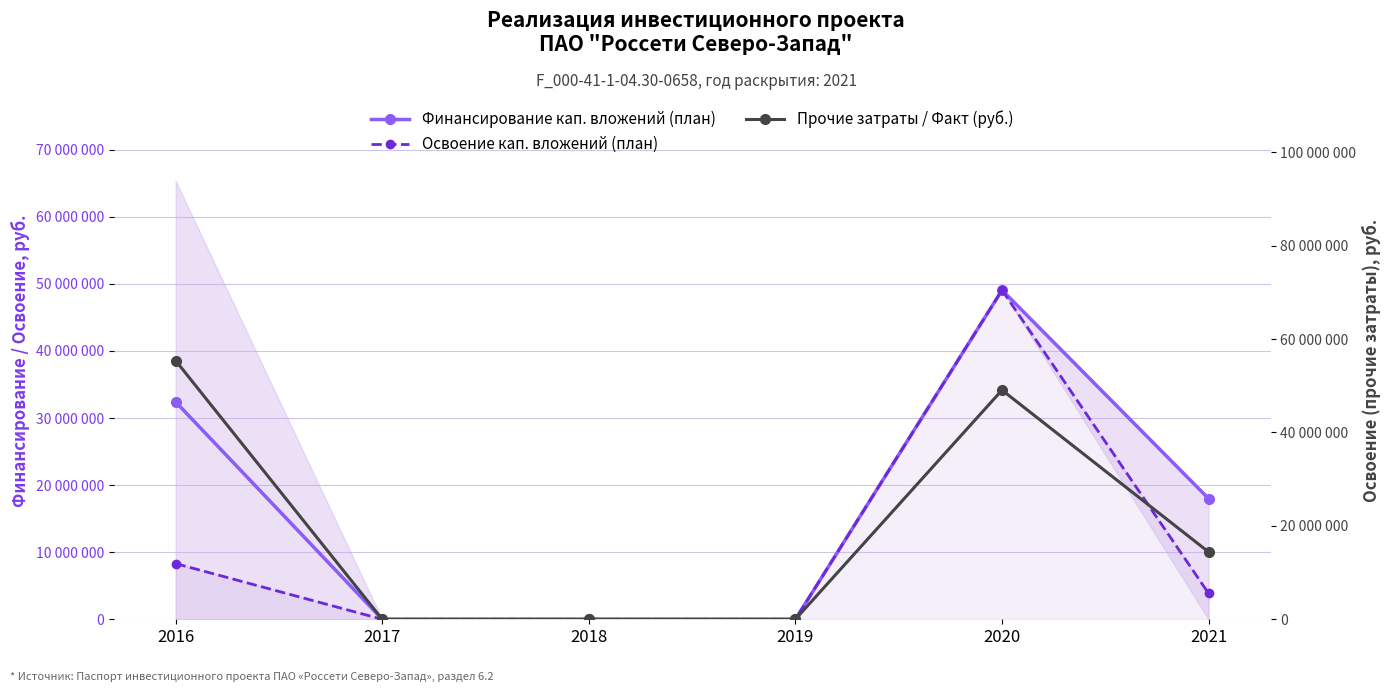

True or false: Финансирование кап. вложений (план) has a value of -26984075 at 2017.

False